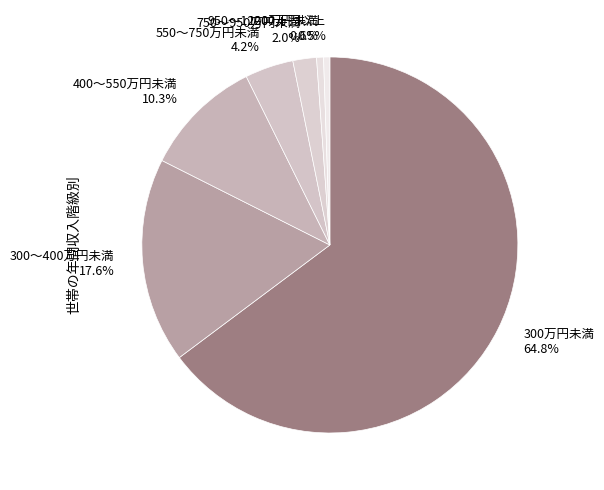

Does 550～750万円未満 4.2% represent more than half of the total?

No